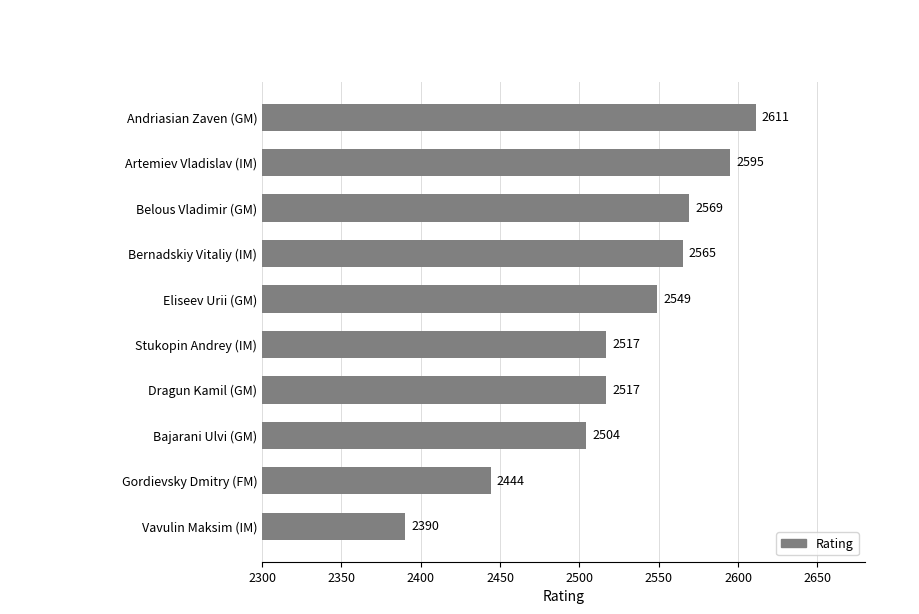

Reading top to bottom, what are all the values shown in this chart?

Andriasian Zaven (GM)=2611	Artemiev Vladislav (IM)=2595	Belous Vladimir (GM)=2569	Bernadskiy Vitaliy (IM)=2565	Eliseev Urii (GM)=2549	Stukopin Andrey (IM)=2517	Dragun Kamil (GM)=2517	Bajarani Ulvi (GM)=2504	Gordievsky Dmitry (FM)=2444	Vavulin Maksim (IM)=2390